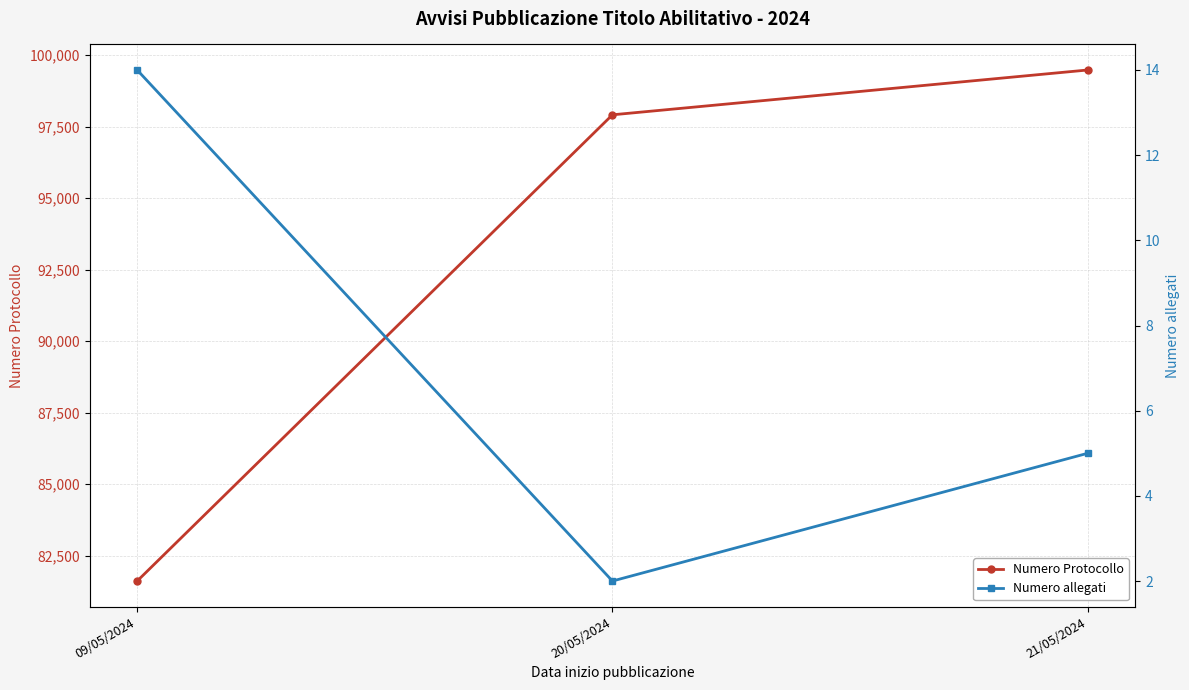

List the labels in order of Numero allegati value, smallest first.

20/05/2024, 21/05/2024, 09/05/2024